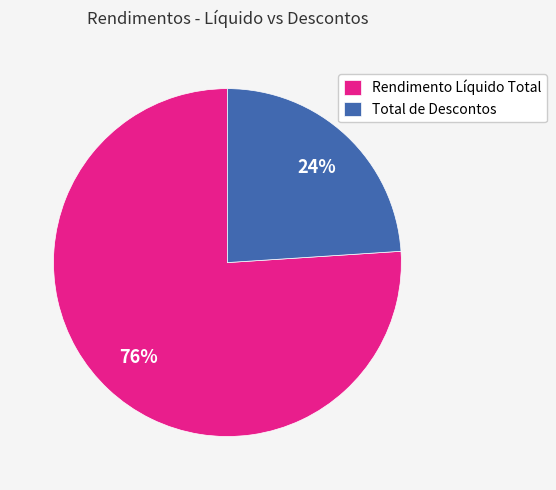

Does any single category account for the majority?

Yes